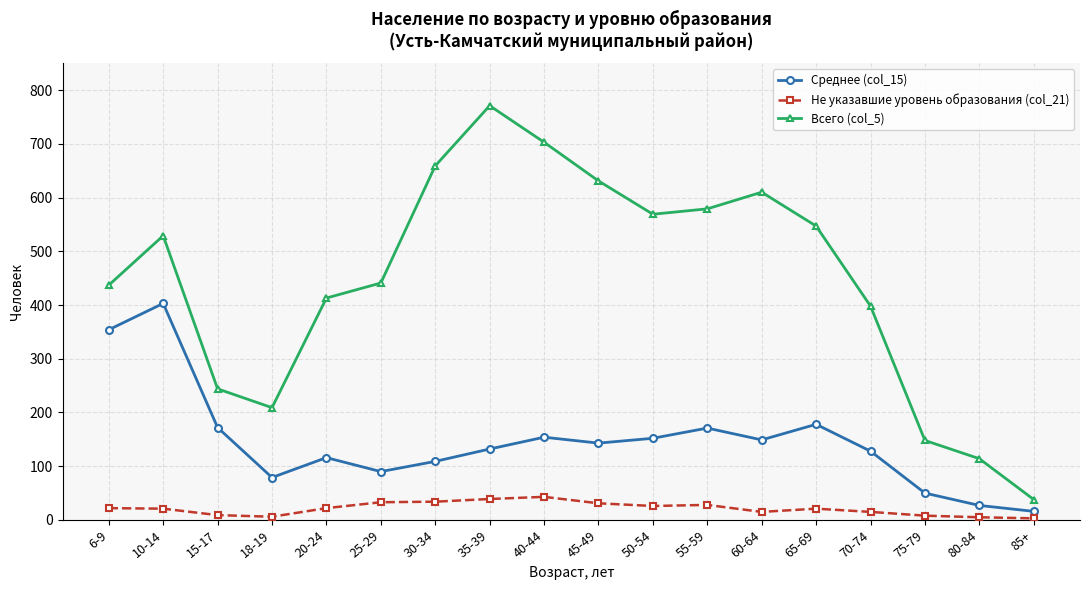

The value of Среднее (col_15) at 6-9 is 354. True or false?

True